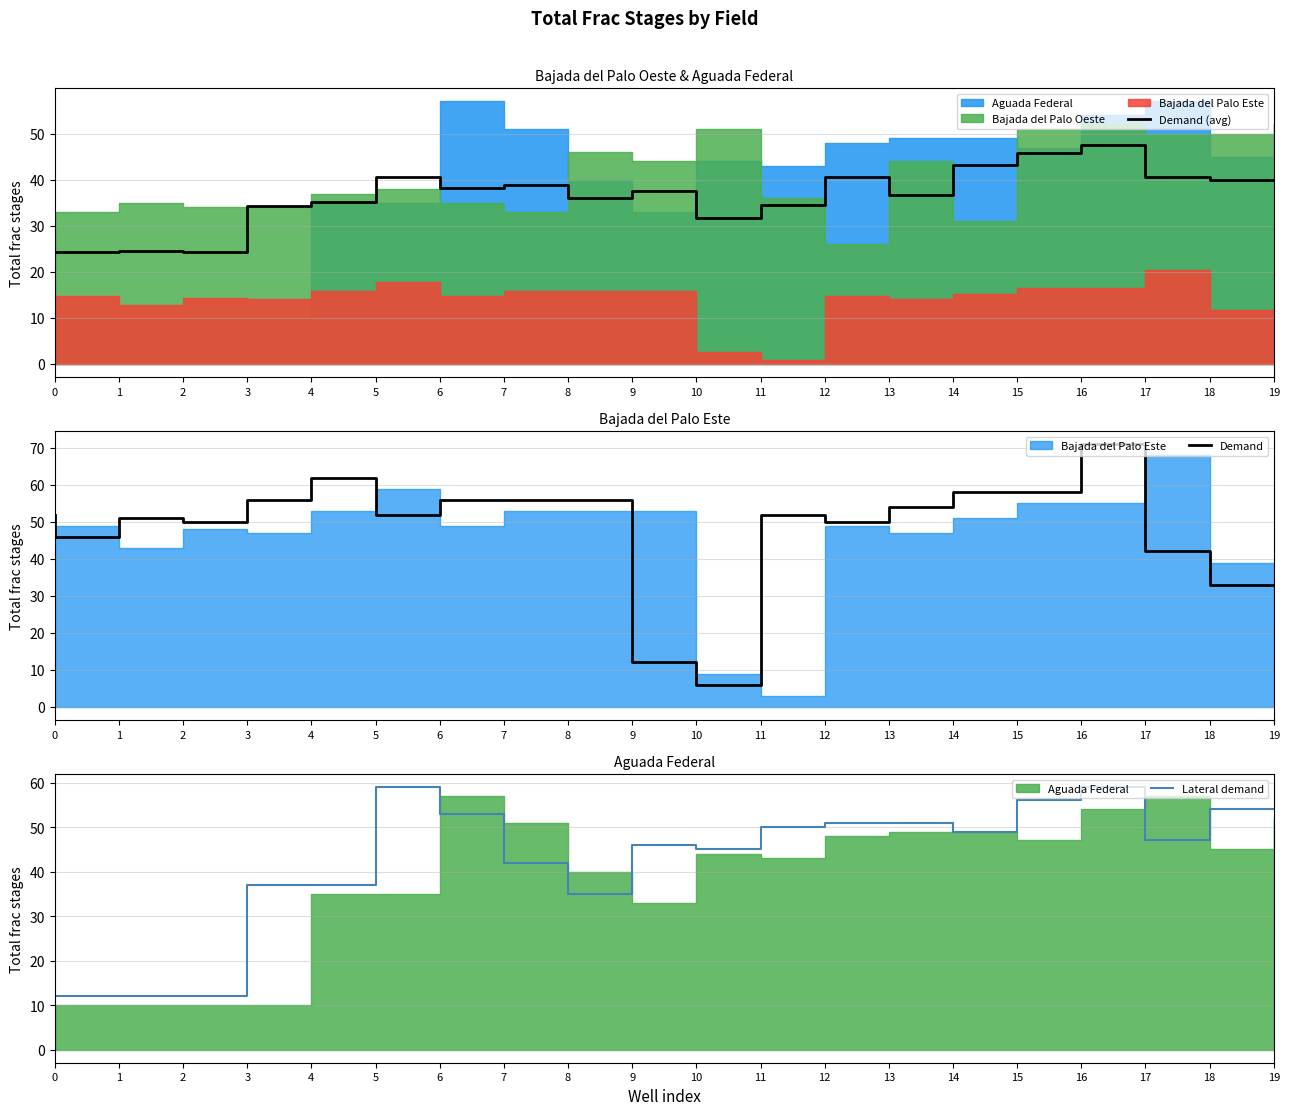

What is the value of the Lateral demand point at the 20th from the left?

54.0